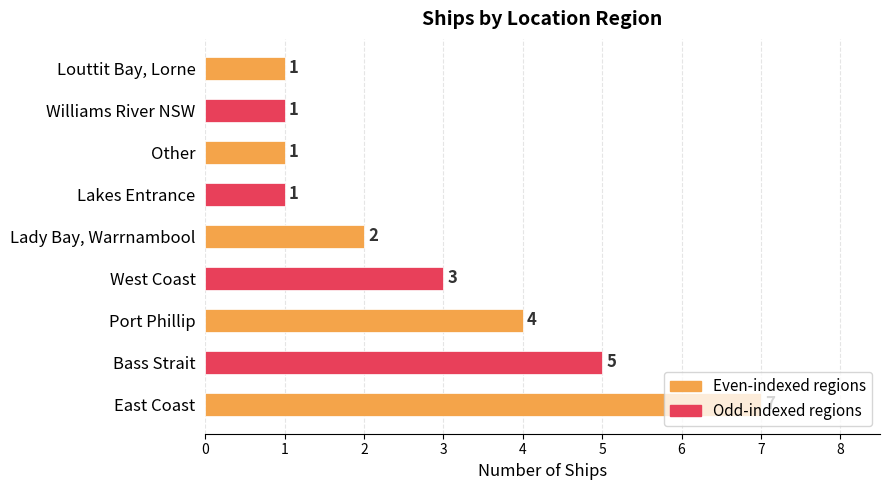

Between Lady Bay, Warrnambool and Lakes Entrance, which is larger?

Lady Bay, Warrnambool